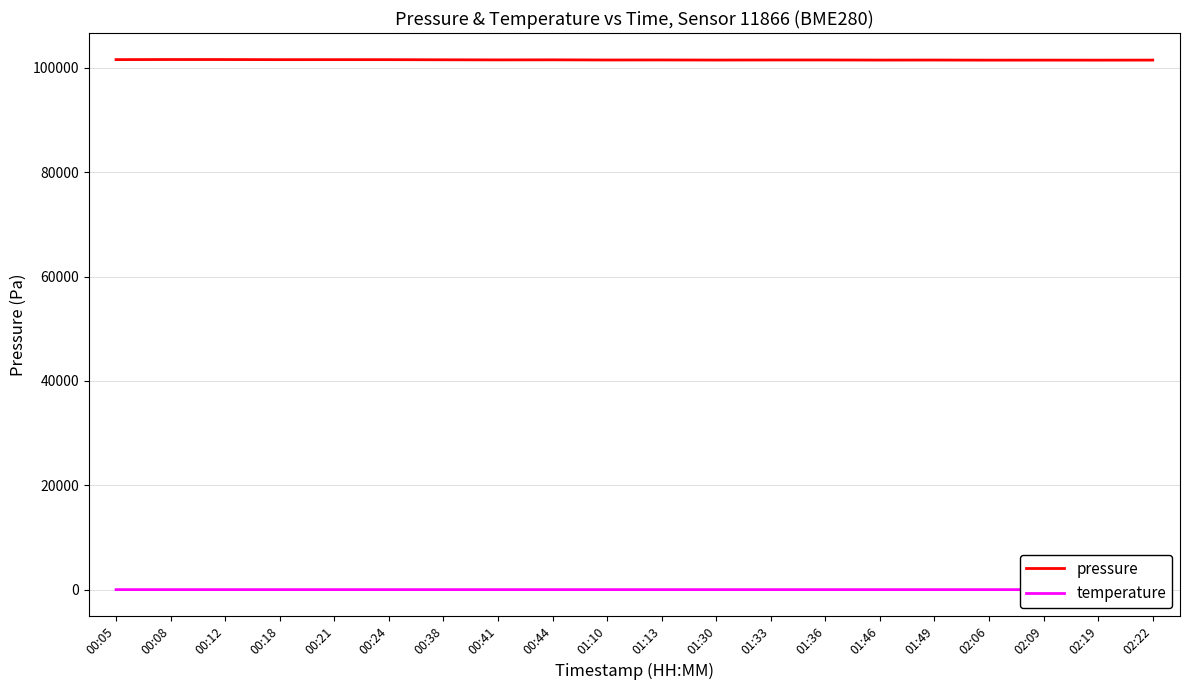

The value of pressure at 01:10 is 101493.1. True or false?

True